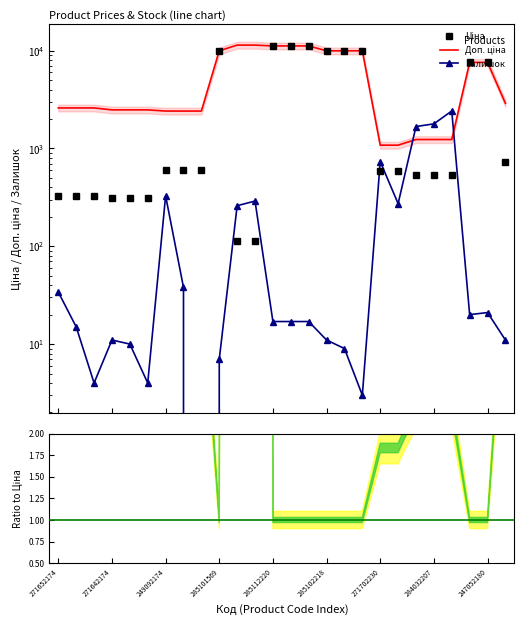

True or false: Залишок has more than 0 interior local peaks.

True